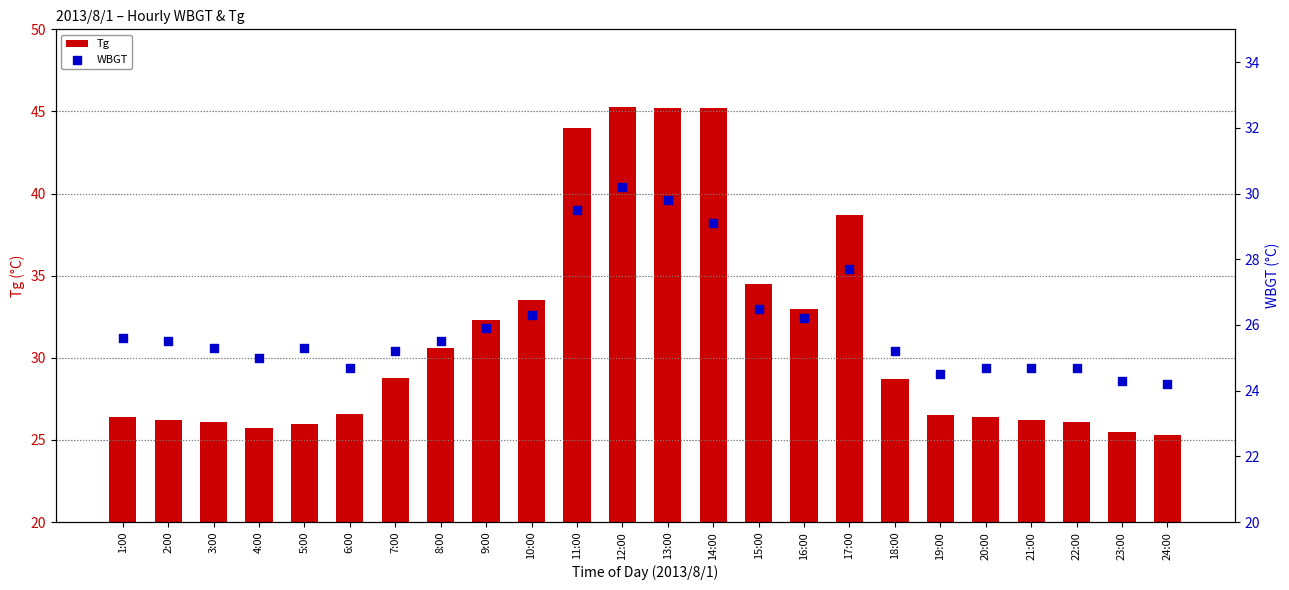

Is the value of Tg at 23:00 greater than the value of WBGT at 1:00?

No